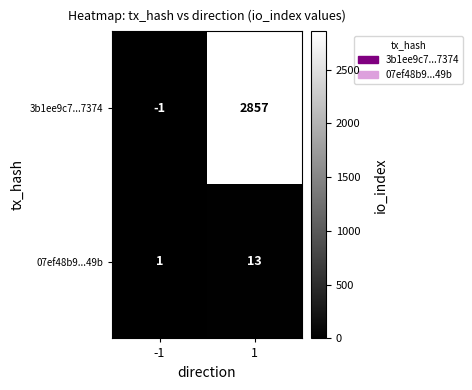

True or false: 07ef48b9...49b has a value of 4 at 1.

False